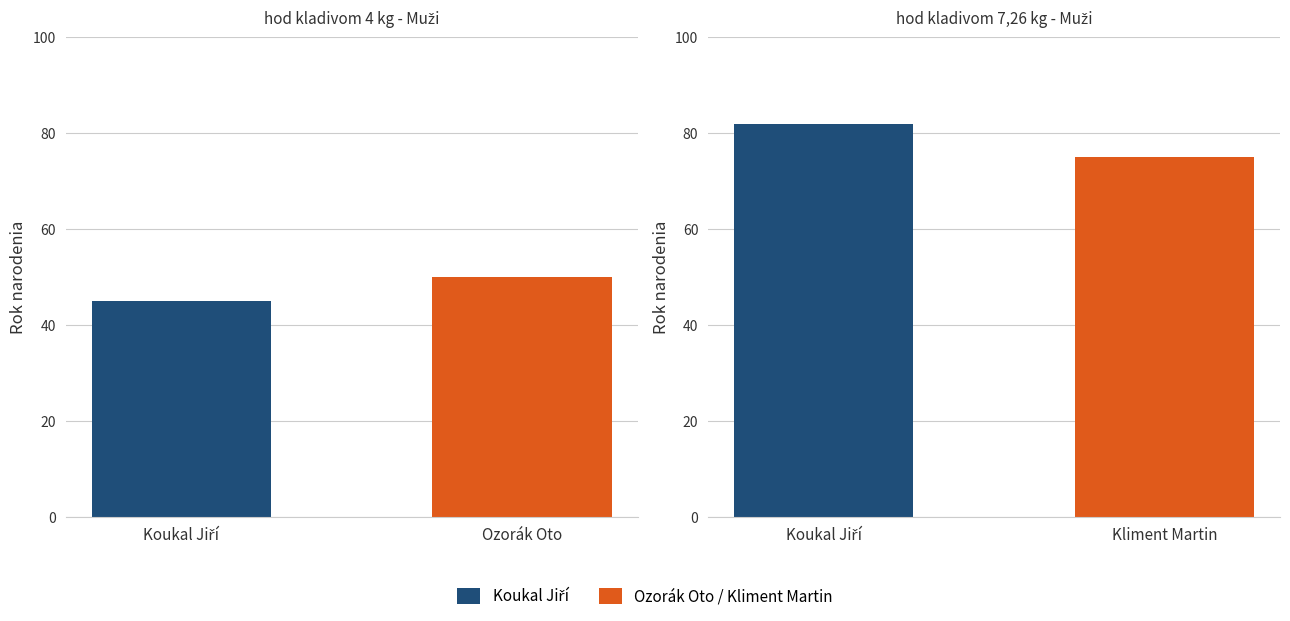

At how many categories does at least one series exceed 73?

2